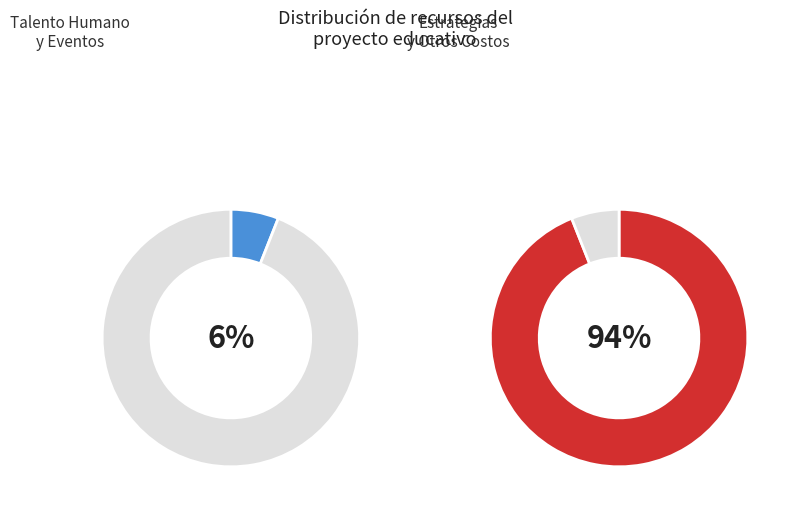

What is the smallest slice in the pie chart?

Talento Humano